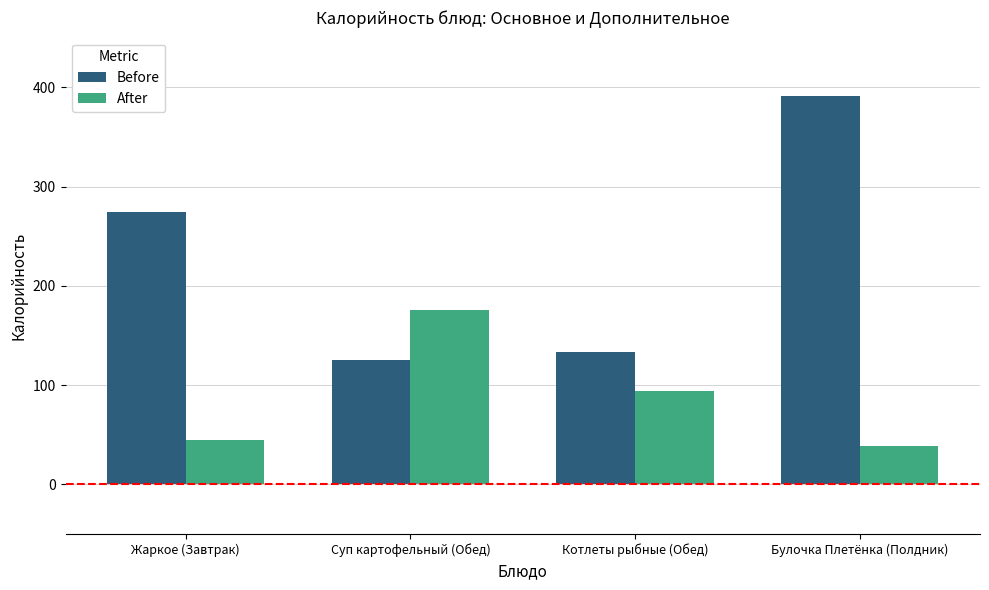

Reading left to right, extract all data points from this chart.

Before: 274	125	133	391
After: 45	176	94	39